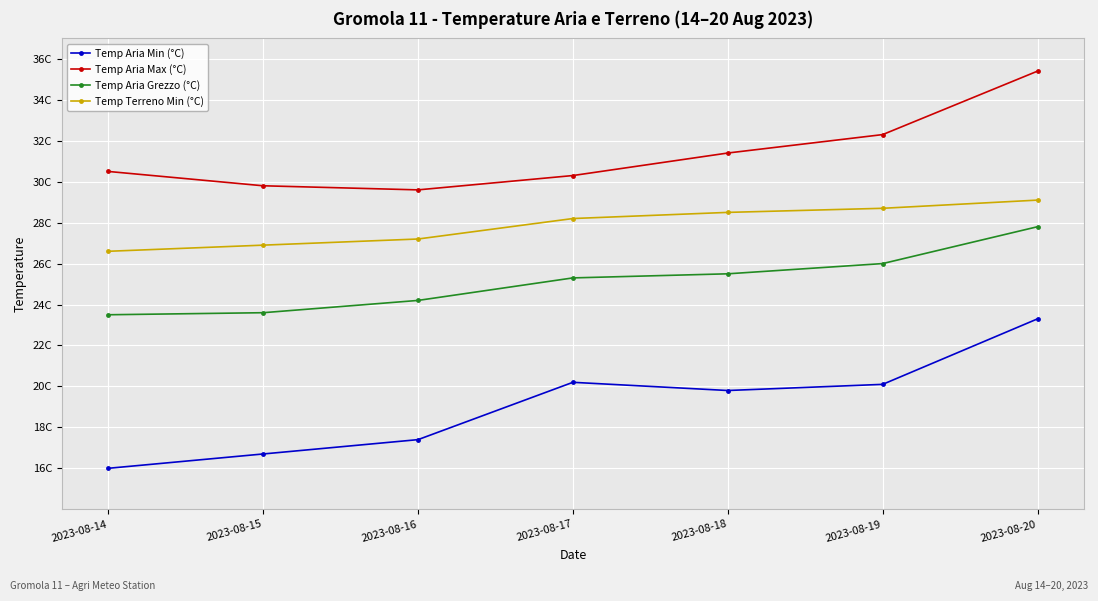

Is this an area chart (filled region under the line)?

No